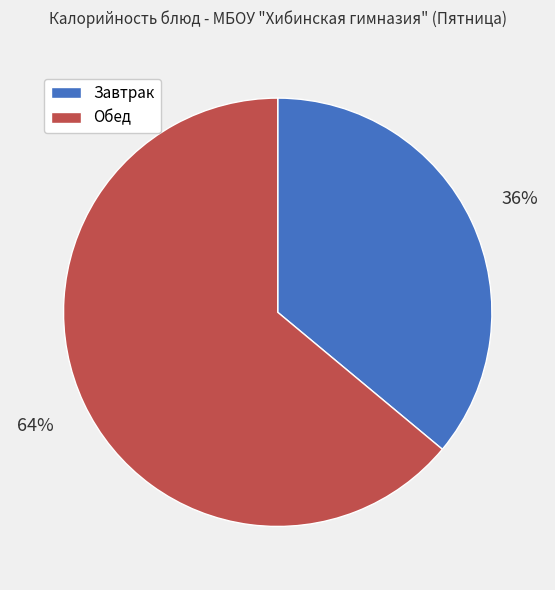

Is there any slice that represents more than half of the pie?

Yes